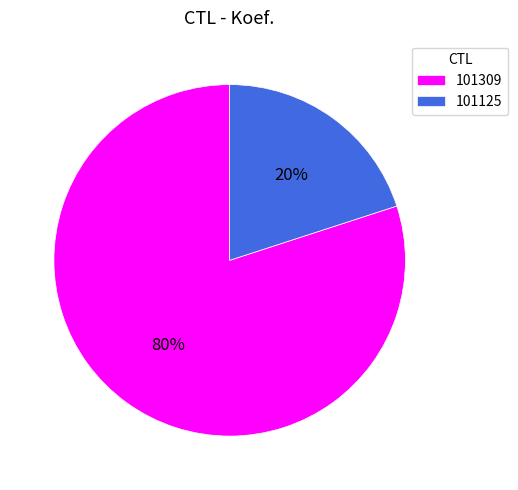

Which slice is the smallest?

101125